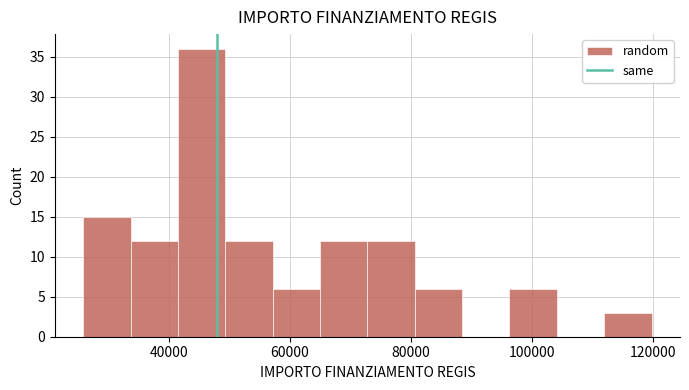

Around what value on the x-axis is the tallest bar? Give the approximate position of its centre, as read against the axis.

46000